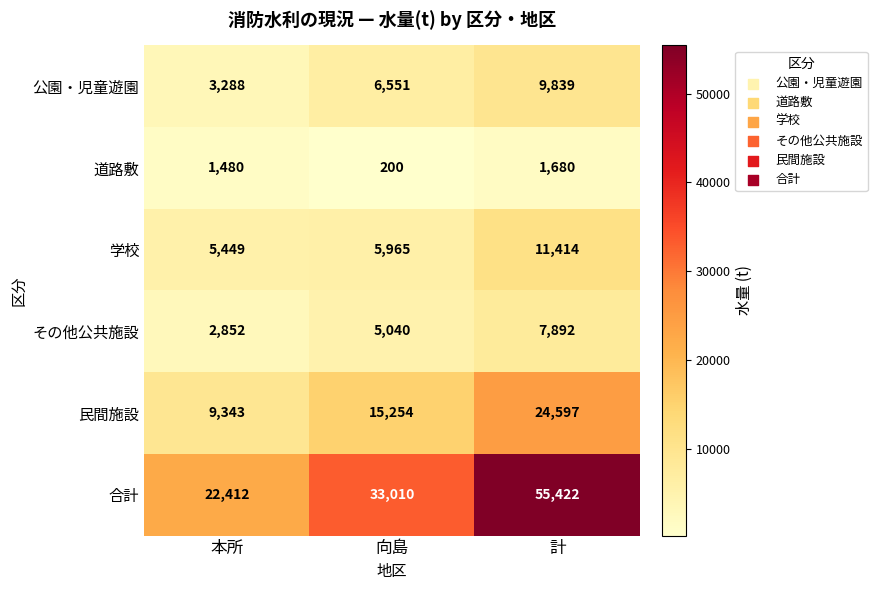

What is the average value of the 道路敷 series?

1120